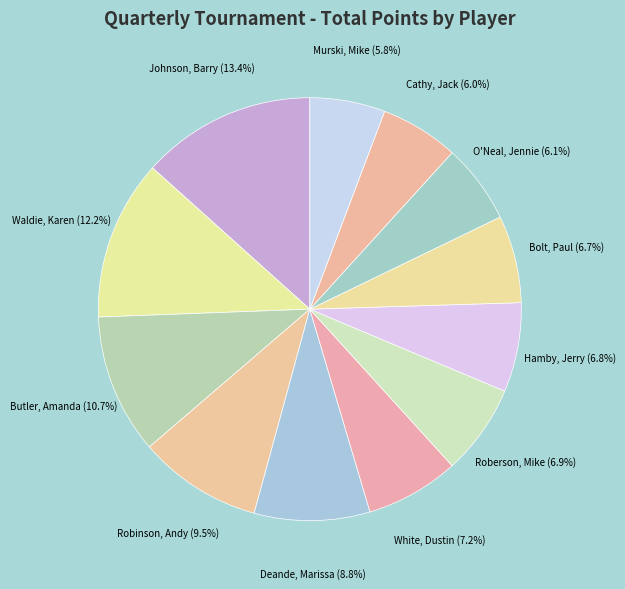

Does Roberson, Mike represent more than half of the total?

No